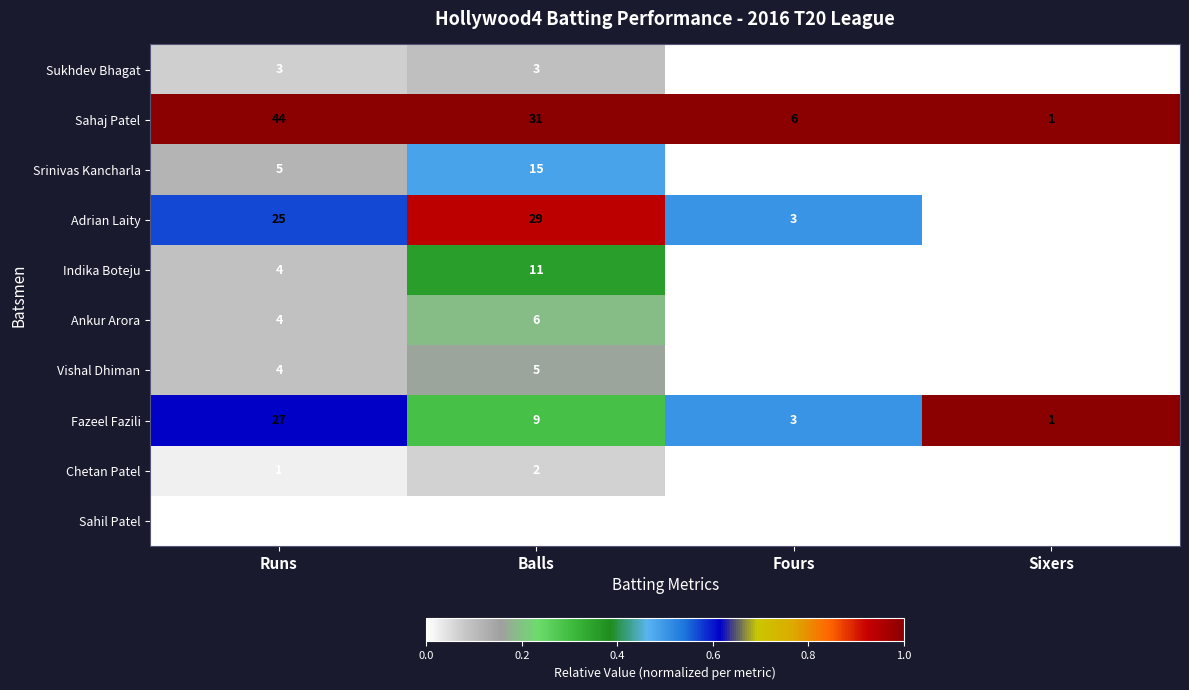

What is the maximum value shown in the chart?

44